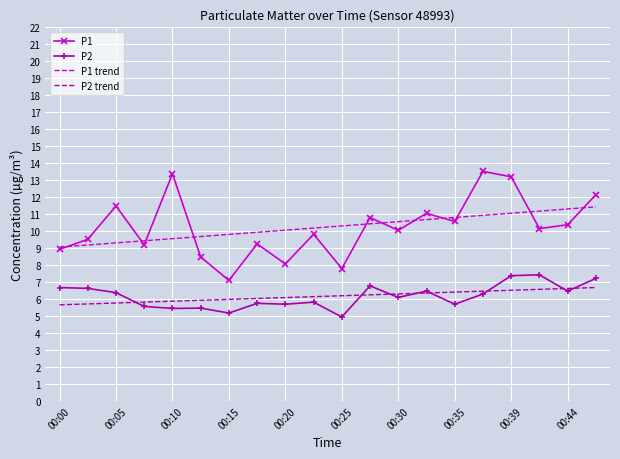

True or false: P1 and P2 cross at least once.

False